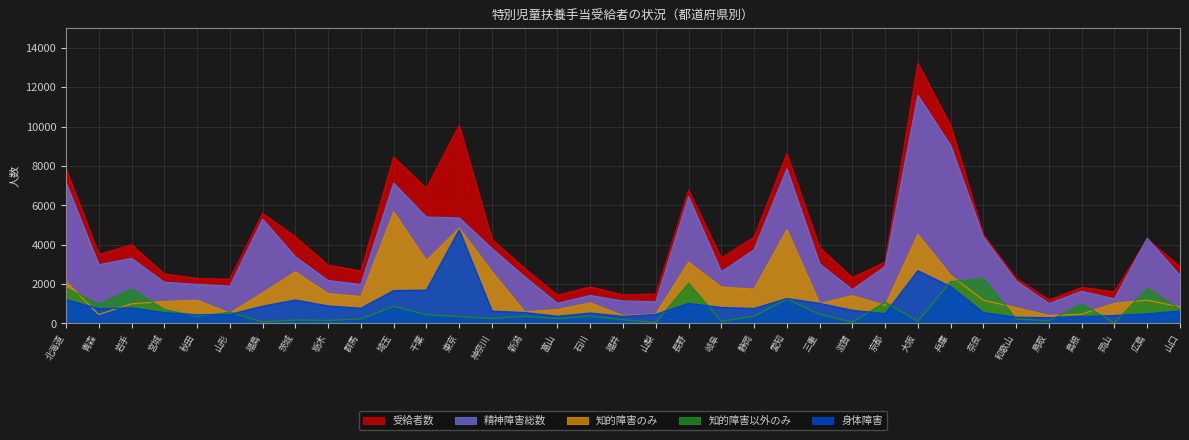

What is the minimum value shown in the chart?

22